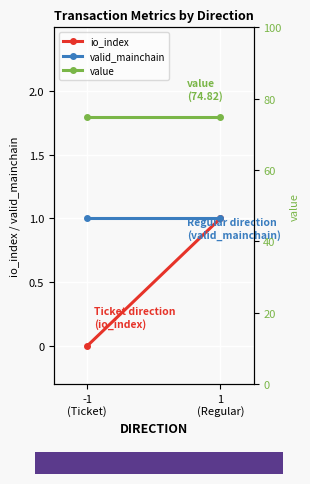

What is the label of the 2nd point from the left?

1
(Regular)